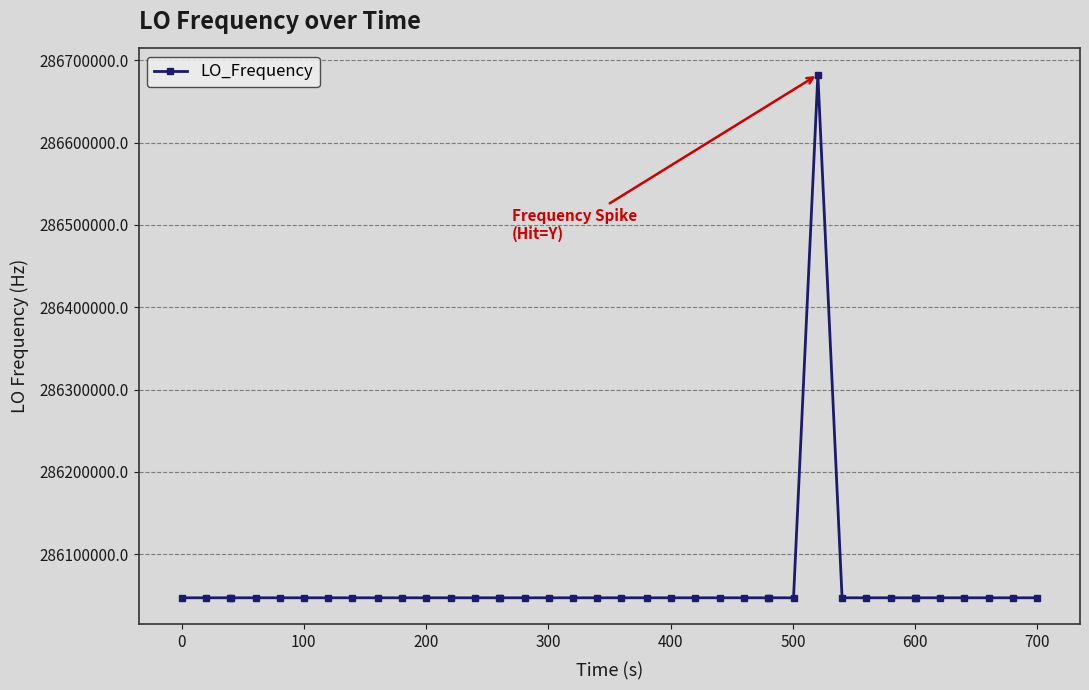

What is the maximum value shown in the chart?

286682708.3